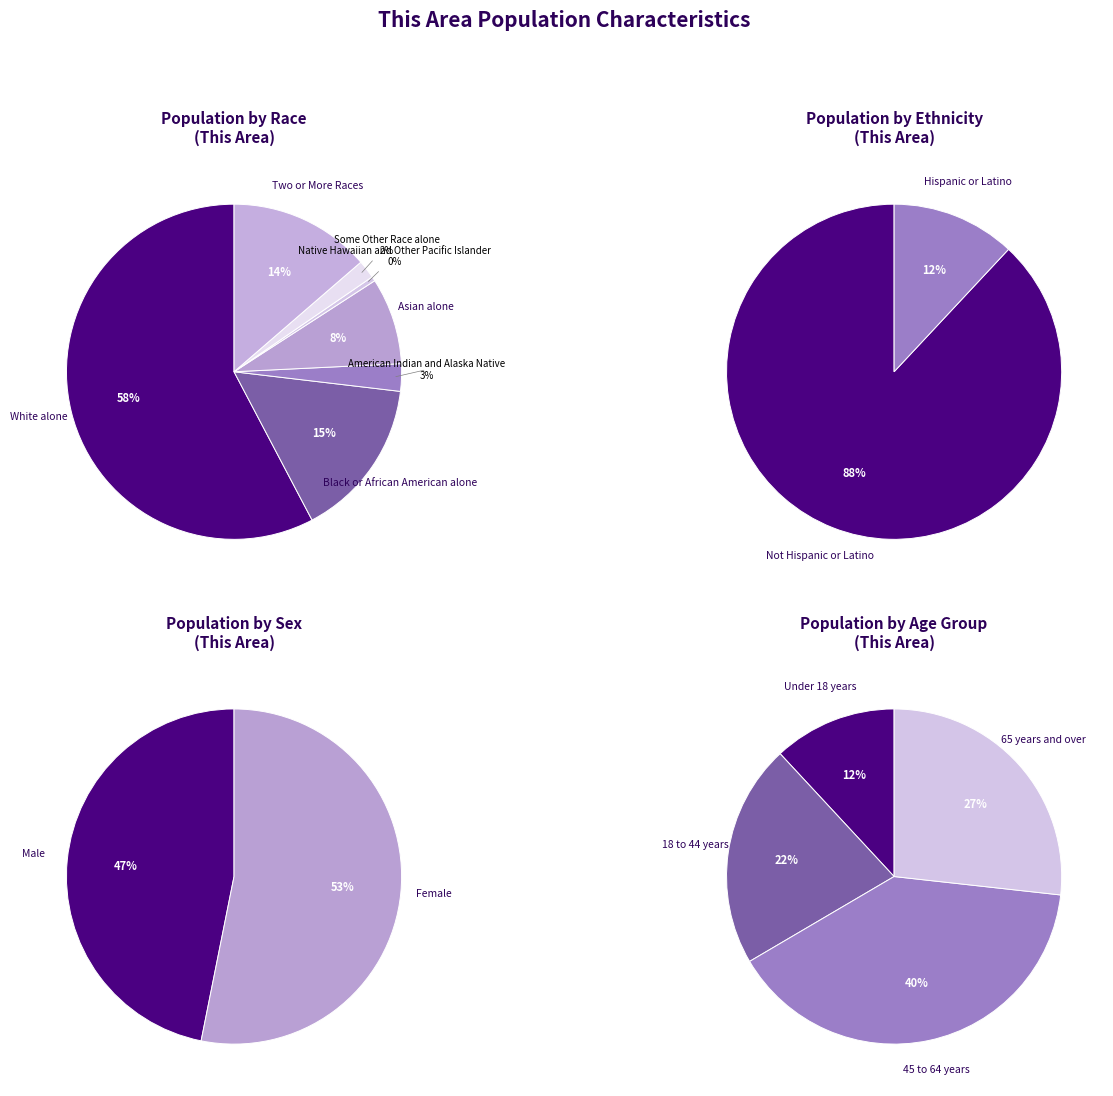

Is there any slice that represents more than half of the pie?

Yes